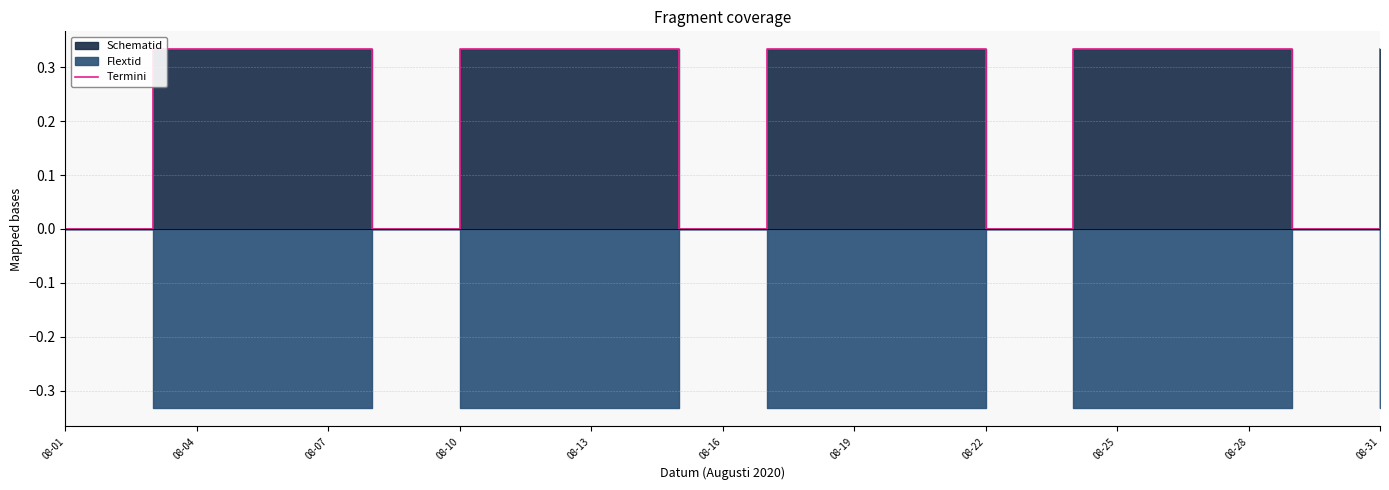

Reading right to left, what are all the values shown in this chart?

0.3	0.0	0.0	0.3	0.3	0.3	0.3	0.3	0.0	0.0	0.3	0.3	0.3	0.3	0.3	0.0	0.0	0.3	0.3	0.3	0.3	0.3	0.0	0.0	0.3	0.3	0.3	0.3	0.3	0.0	0.0